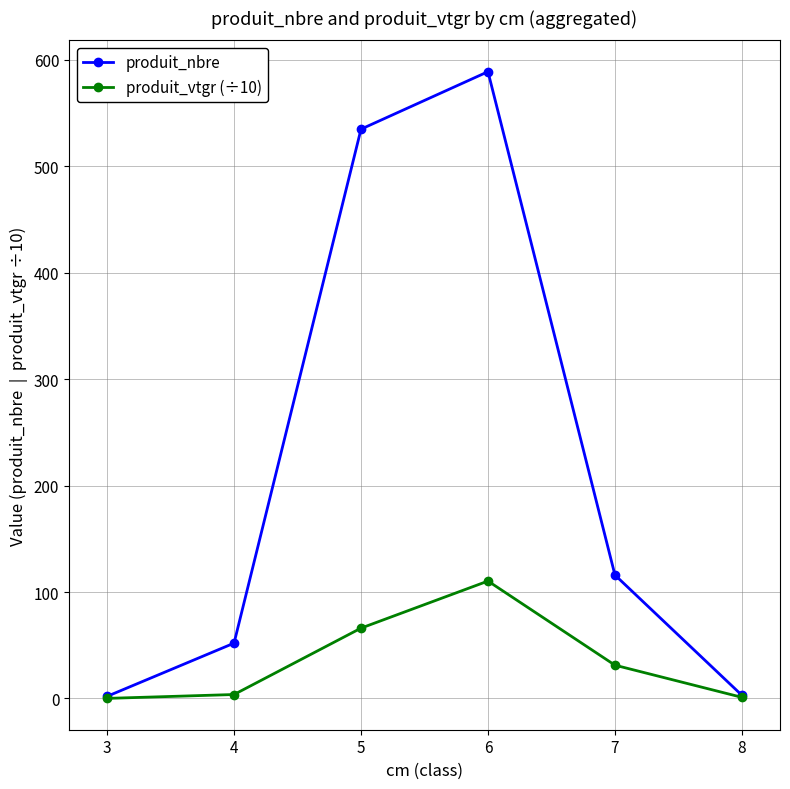

Which series has the widest spread of values?

produit_nbre